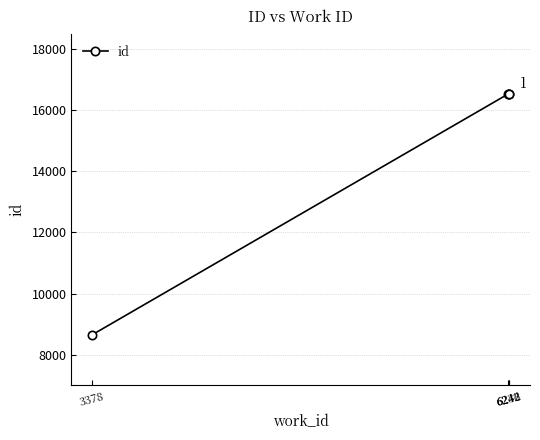

What is the sum of the values at 6242 and 6236?

33063